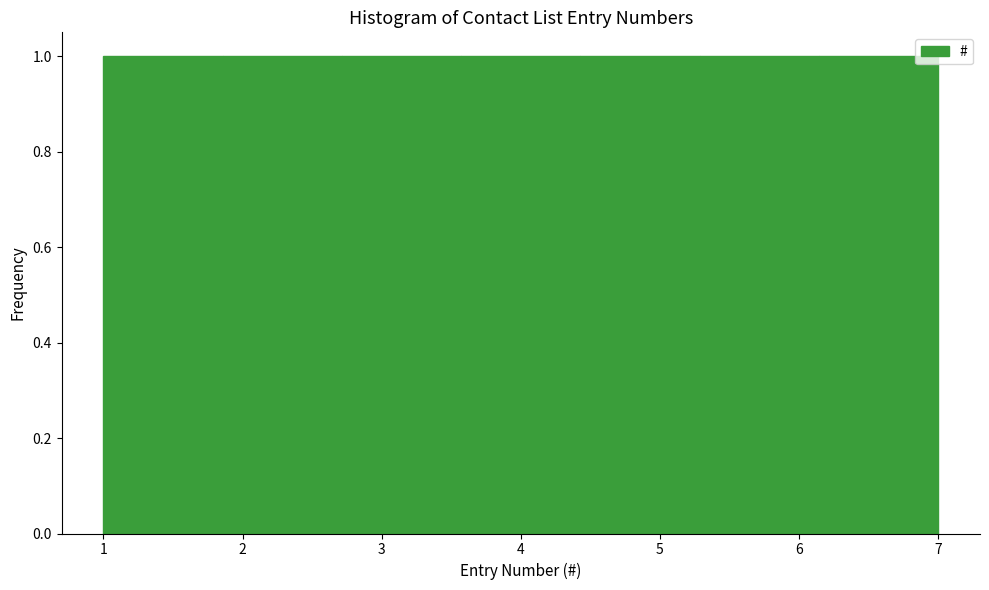

Reading left to right, list every bar in this chart as the range it spans on the x-axis followed by its height. Neither the bar edges nor the heights are printed on the chart, so give them approximately, as read against the axes.

1.0 to 1.9: 1
1.9 to 2.7: 1
2.7 to 3.6: 1
3.6 to 4.4: 1
4.4 to 5.3: 1
5.3 to 6.1: 1
6.1 to 7.0: 1